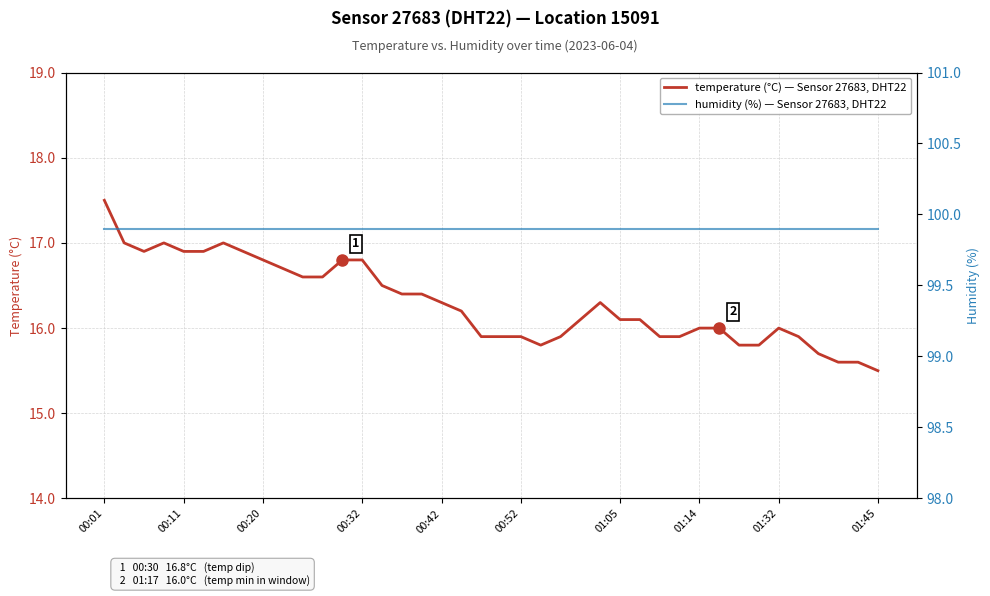

How many series are shown in this chart?

2